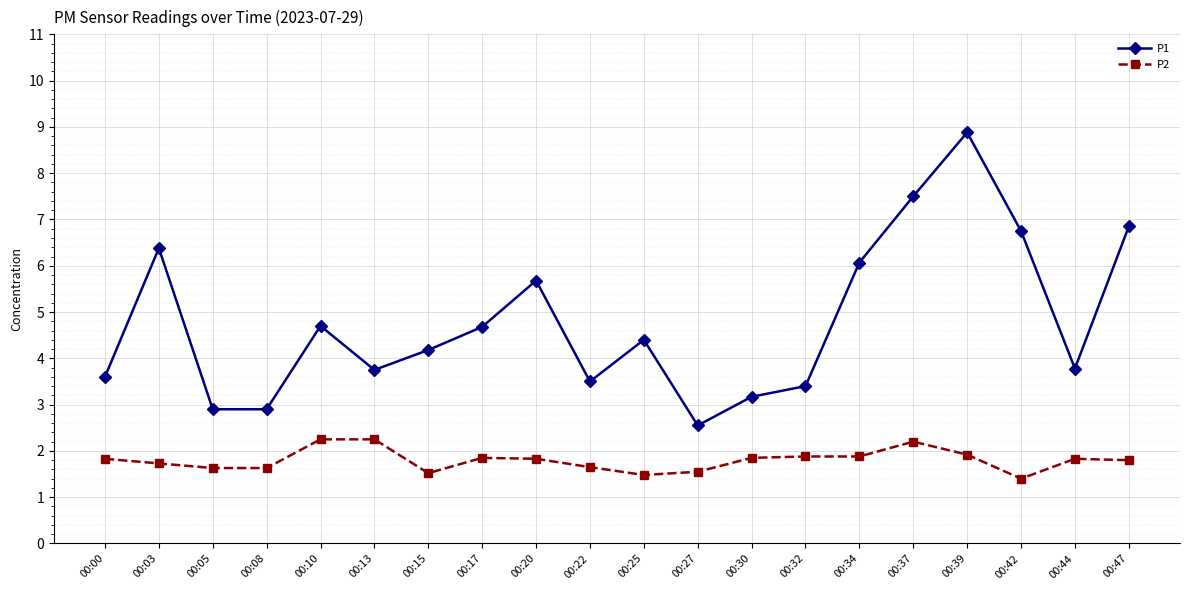

List the series in order of their peak value, lowest first.

P2, P1